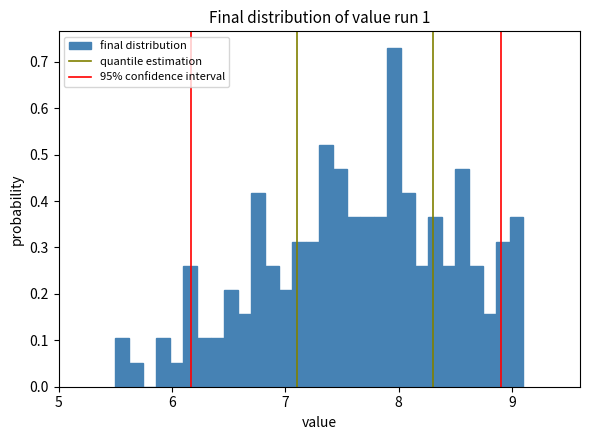

Read against the x-axis, roughly where is the centre of the tallest bar?

8.0